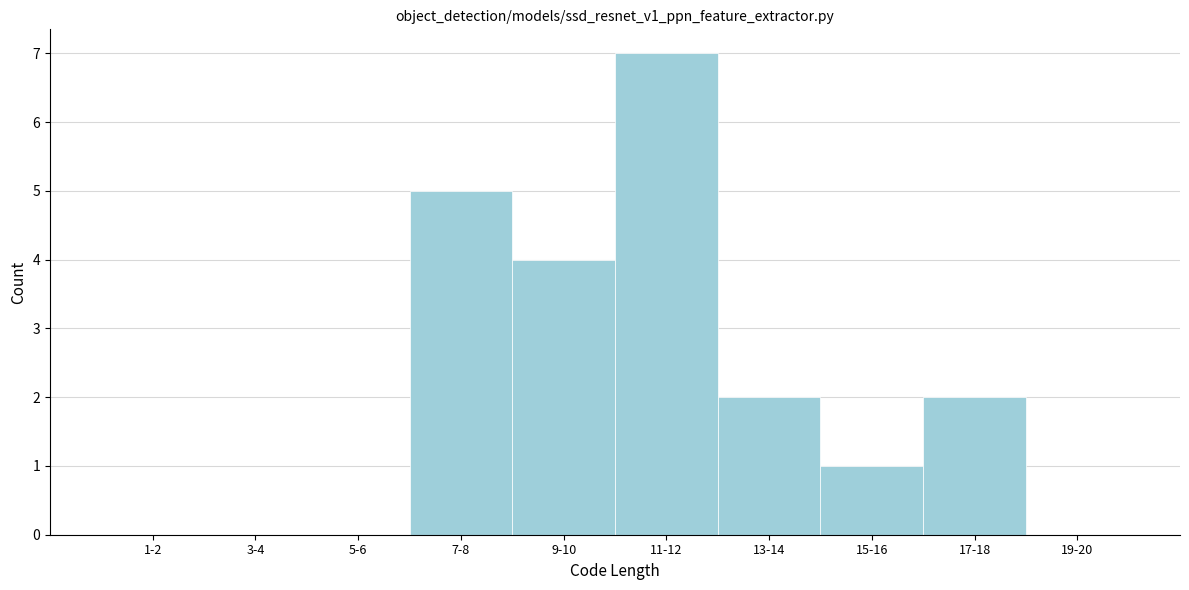

Reading left to right, extract all data points from this chart.

1-2=0	3-4=0	5-6=0	7-8=5	9-10=4	11-12=7	13-14=2	15-16=1	17-18=2	19-20=0